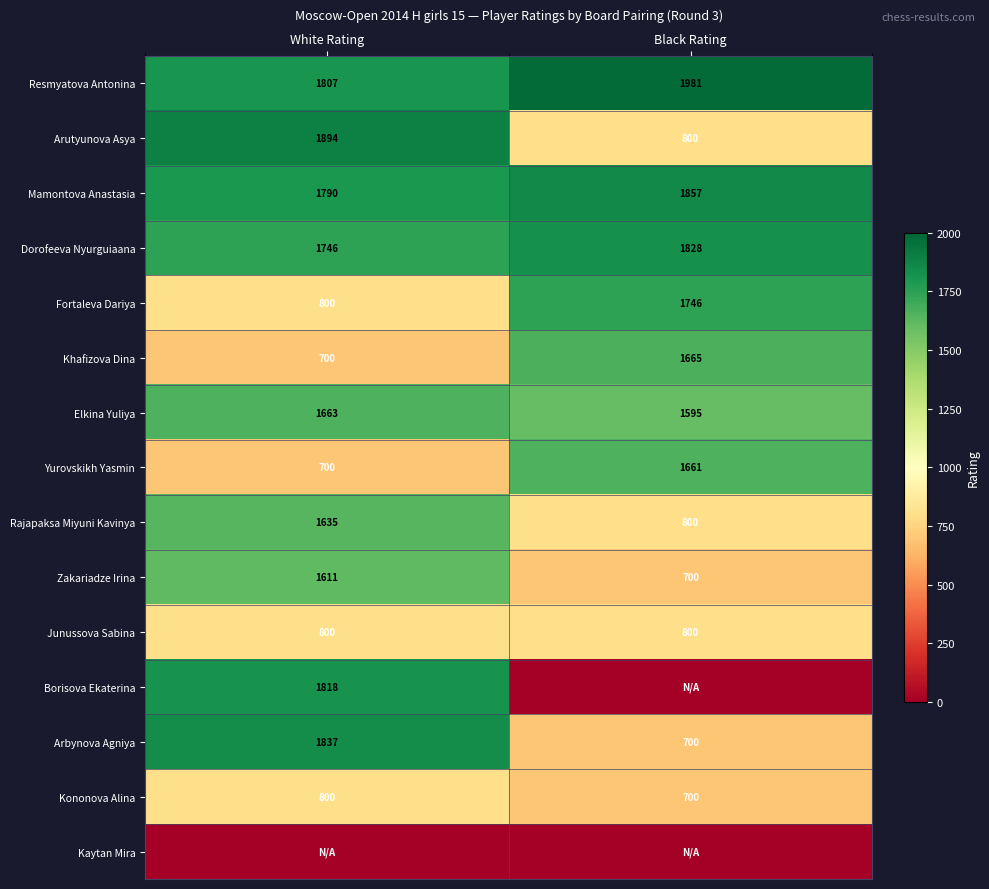

Is the value of Elkina Yuliya at White Rating greater than the value of Zakariadze Irina at White Rating?

Yes